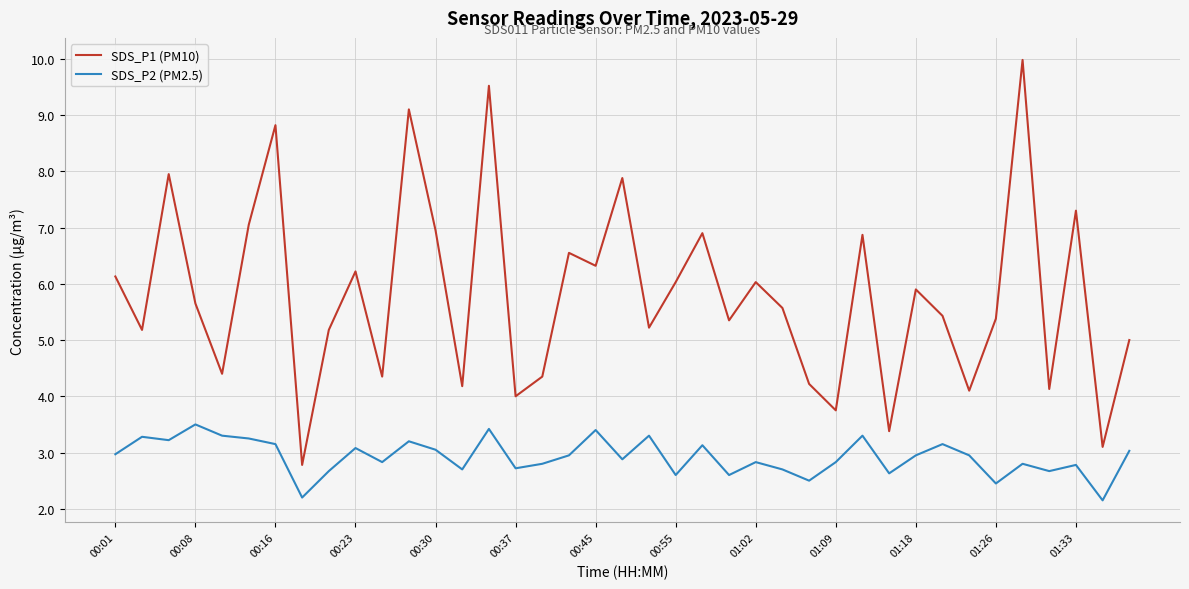

True or false: SDS_P1 (PM10) and SDS_P2 (PM2.5) cross at least once.

False